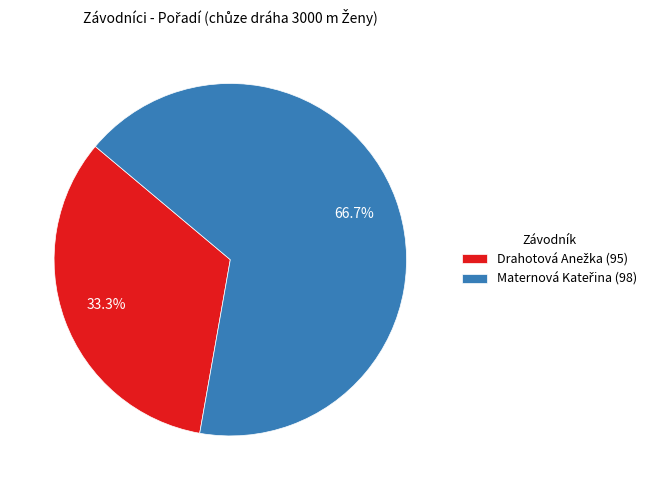

Does any single category account for the majority?

Yes